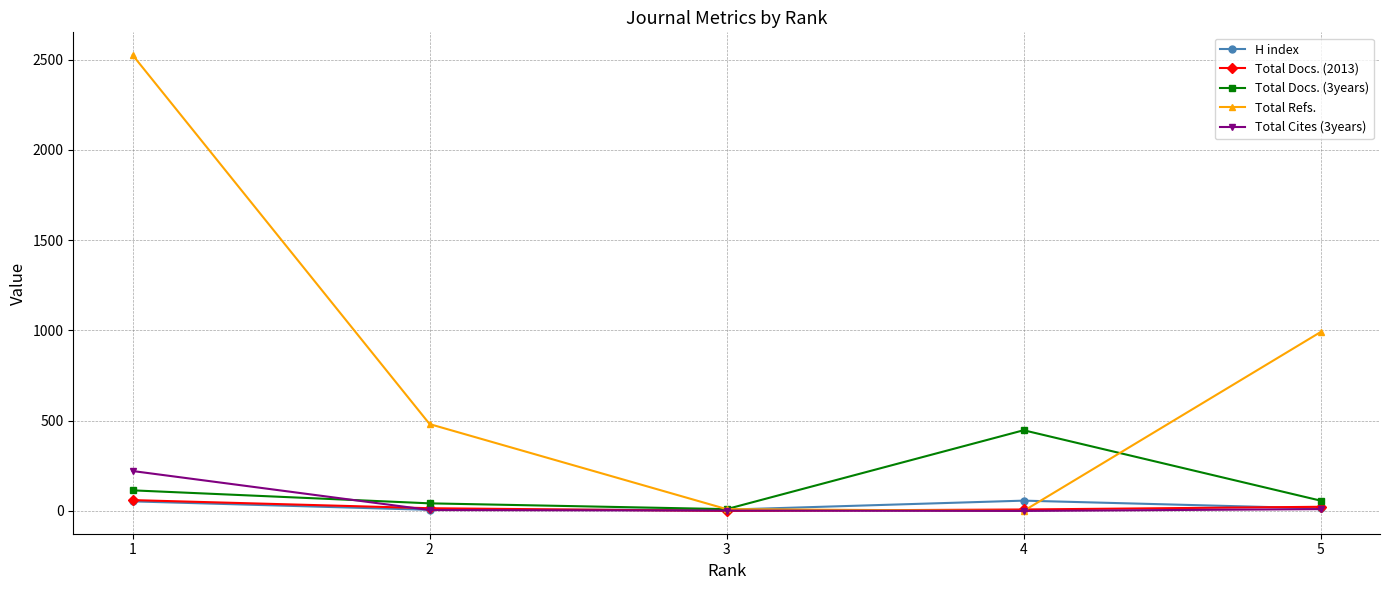

How many lines are shown in the chart?

5